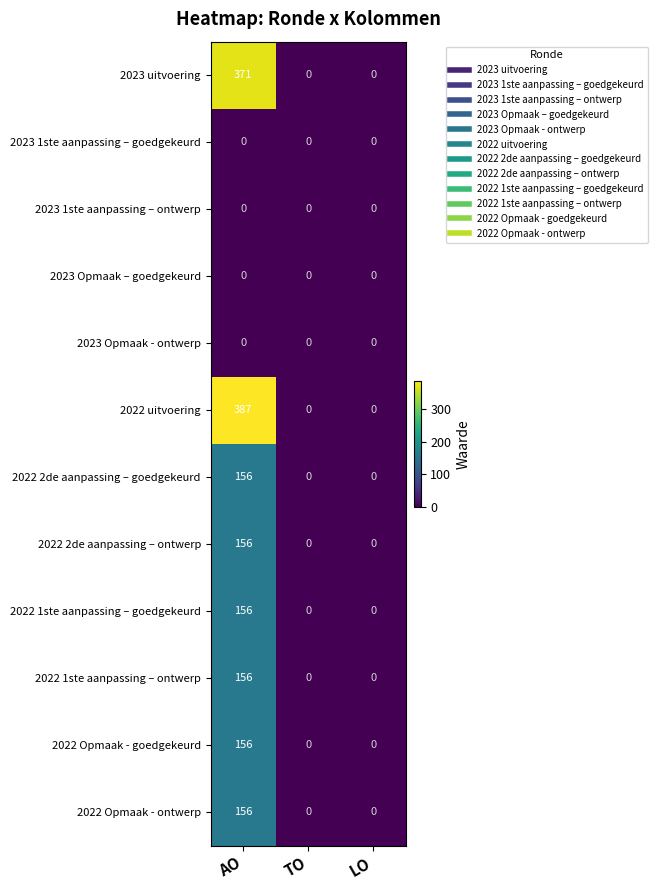

What is the maximum value for 2022 2de aanpassing – goedgekeurd?

156